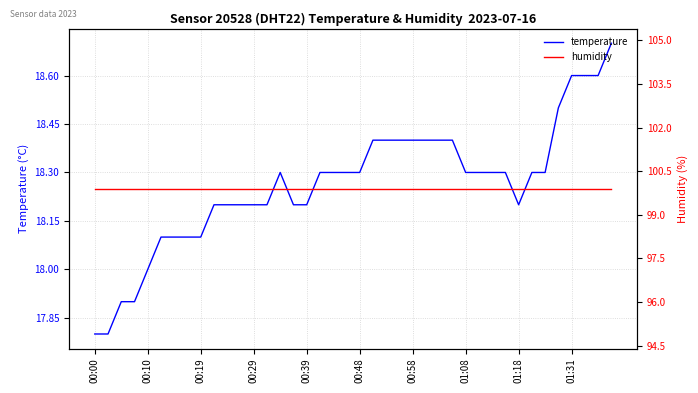

How many lines are shown in the chart?

2